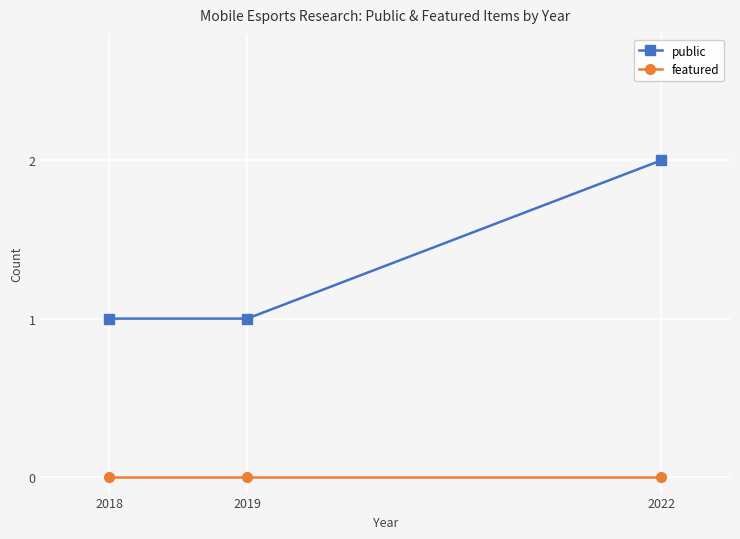

What is the total value across all series at 2019?

1